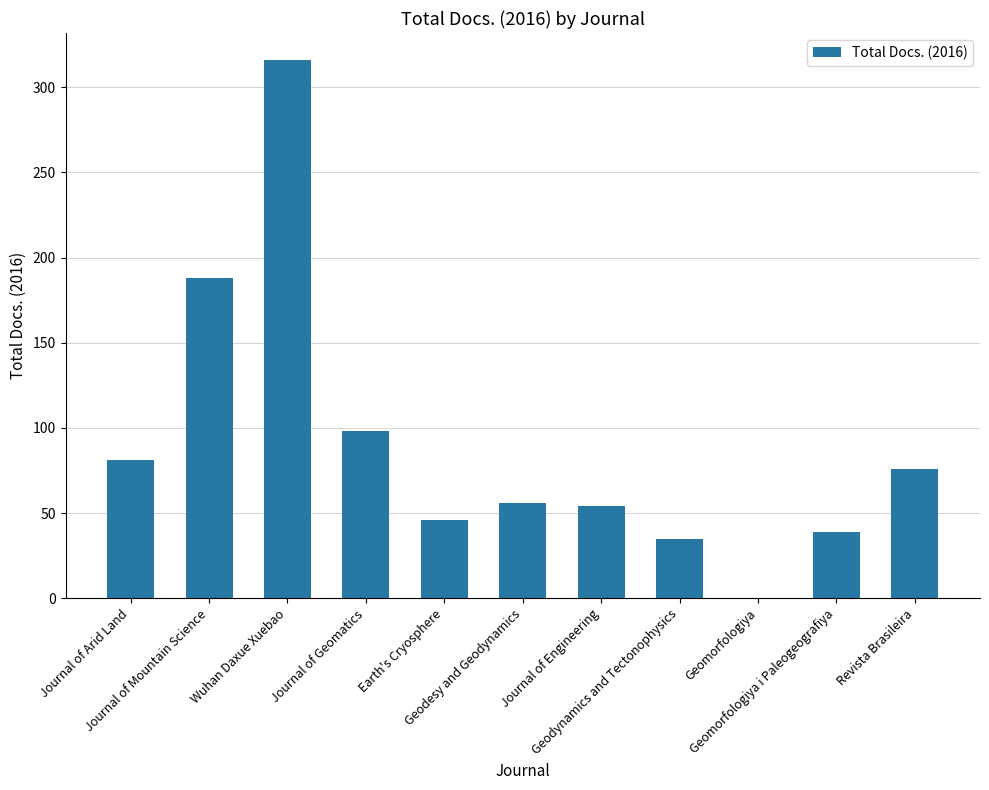

At which label is the value closest to 158?

Journal of Mountain Science